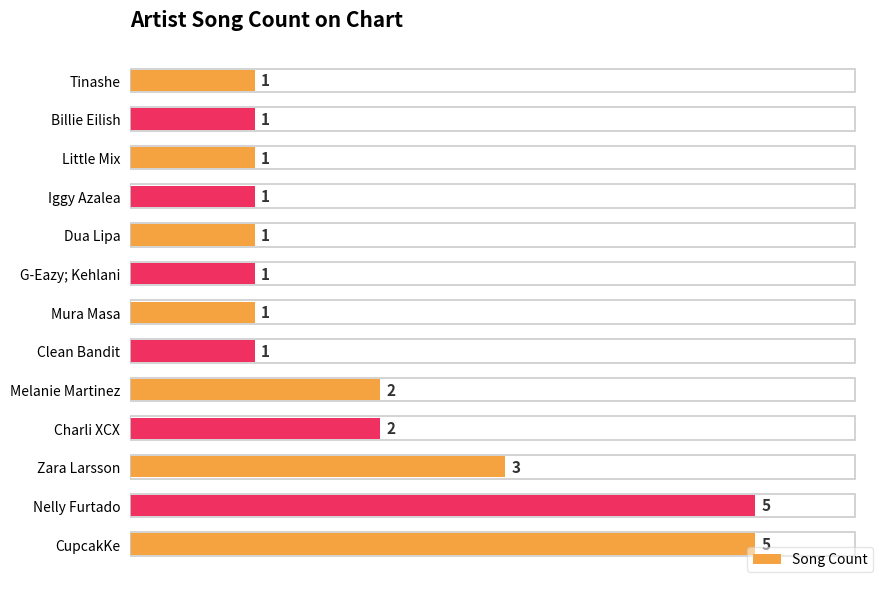

What is the greatest value displayed?

5